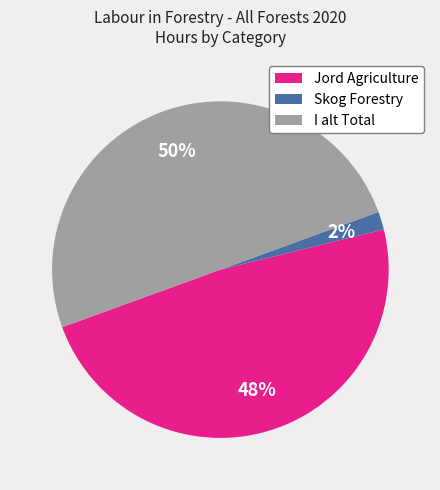

How many slices are in this pie chart?

3